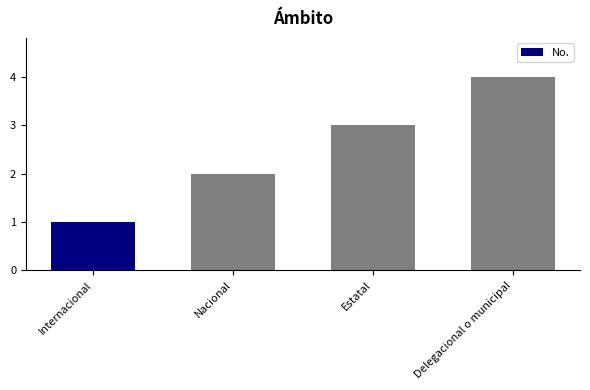

What is the ratio of the value at Internacional to the value at Nacional?

0.5